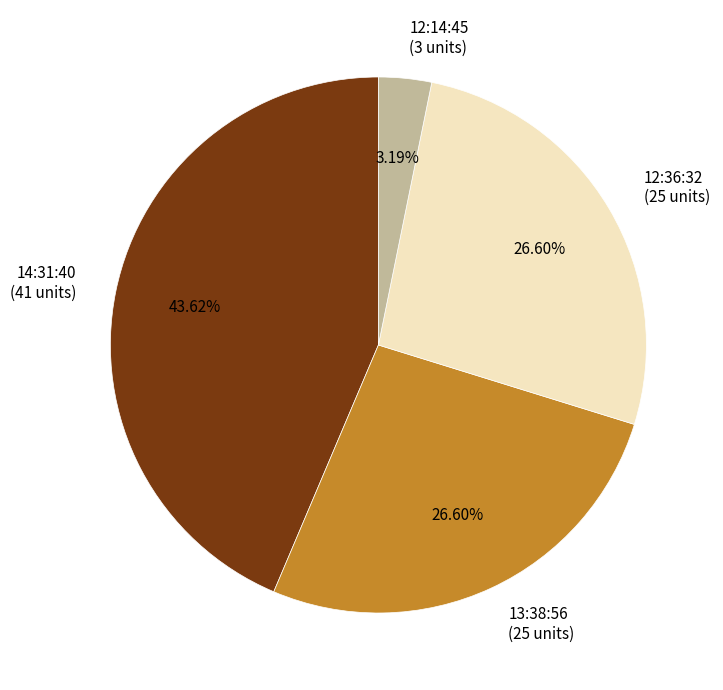

Which slice is the largest?

14:31:40